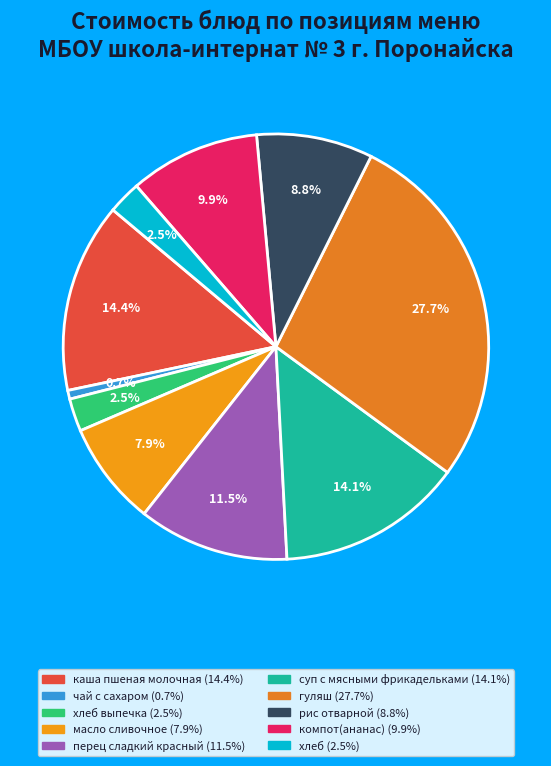

How many slices are in this pie chart?

10